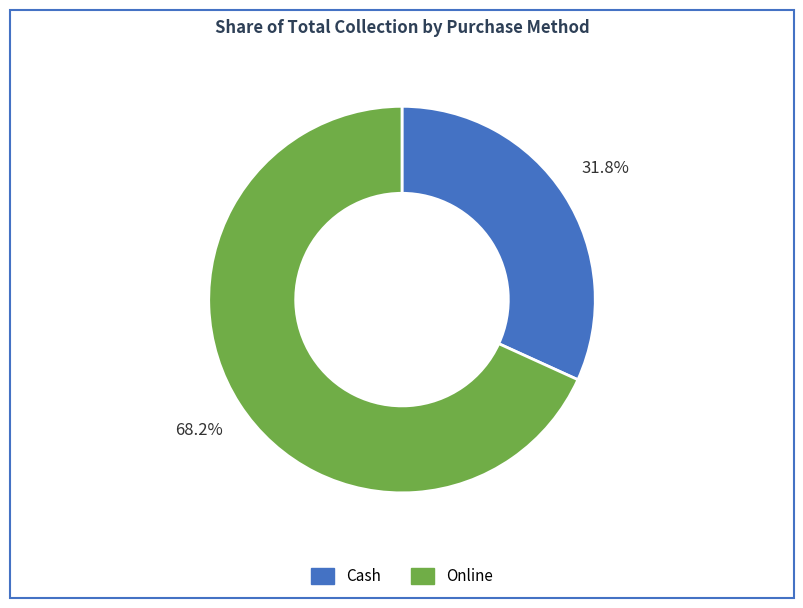

Does any single category account for the majority?

Yes